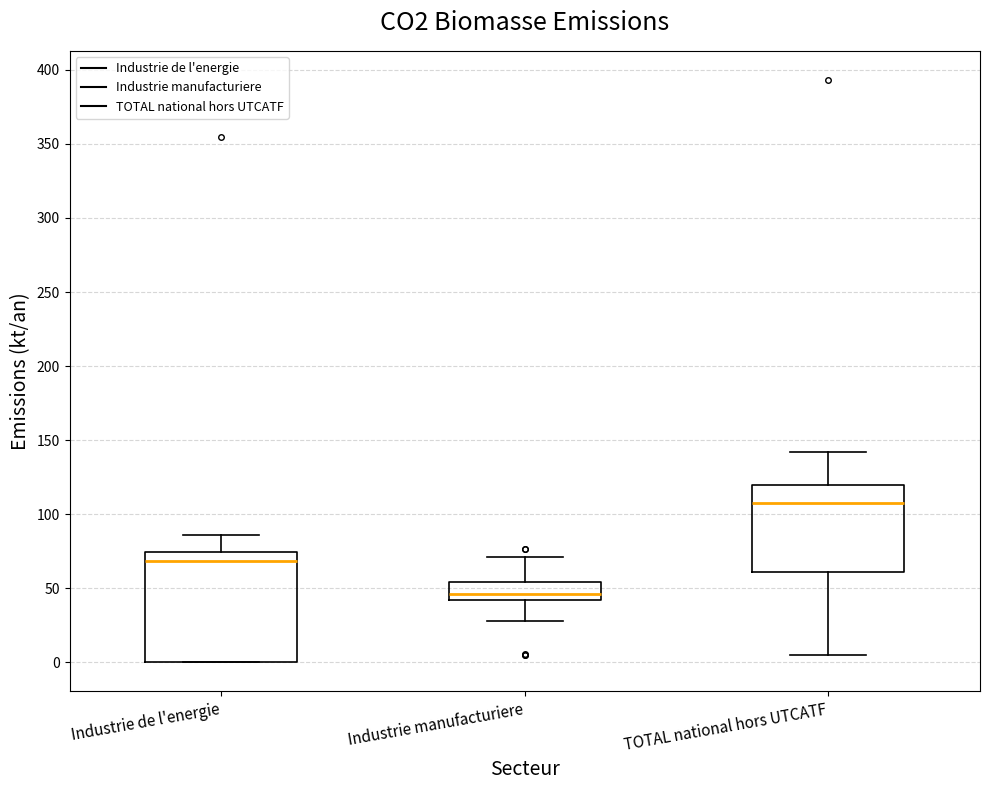

Which box has the lowest median line?

Industrie manufacturiere